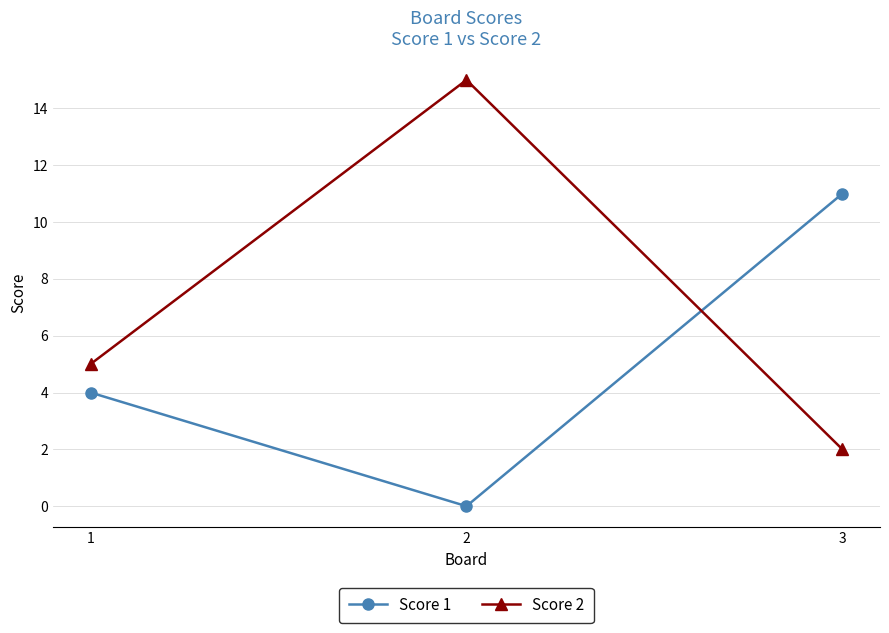

How many lines are shown in the chart?

2